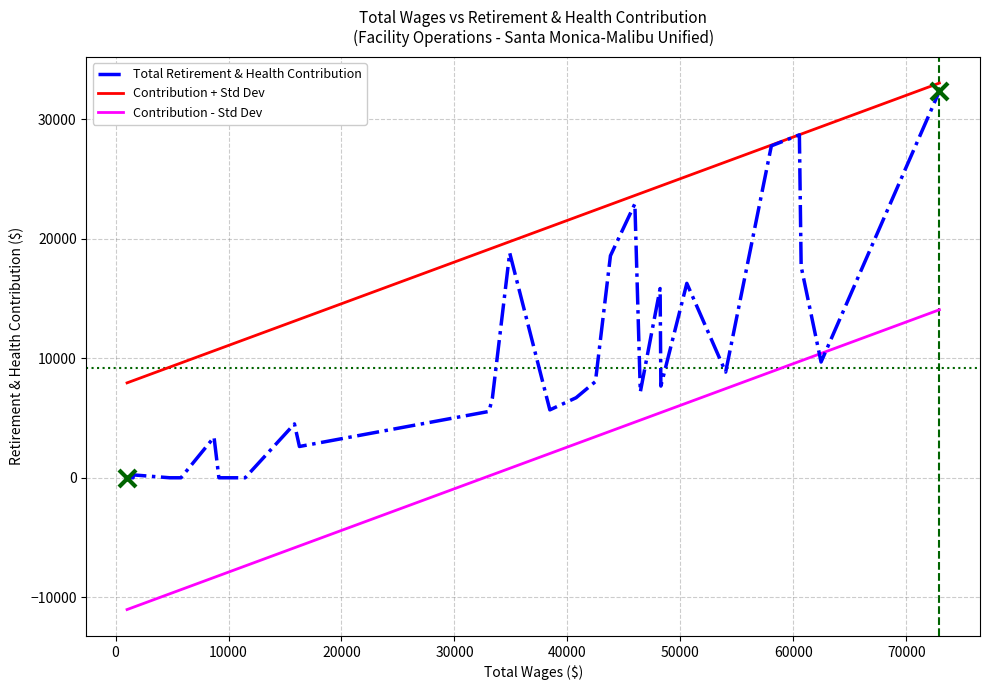

What is the lowest value of the Contribution + Std Dev series?

7938.5